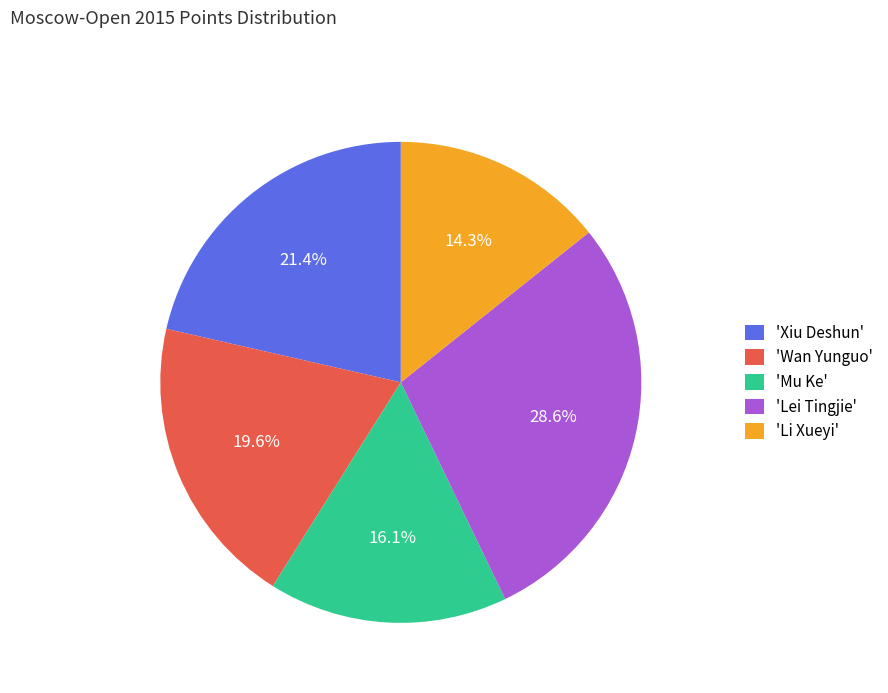

Does 'Mu Ke' account for over 50% of the chart?

No